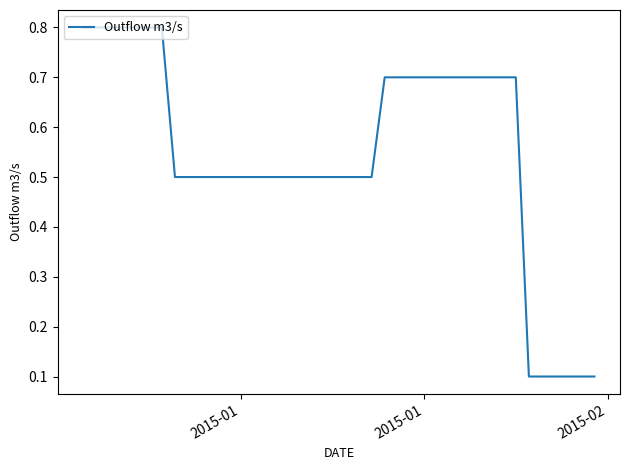

Reading left to right, extract all data points from this chart.

0.8	0.8	0.8	0.8	0.8	0.8	0.8	0.5	0.5	0.5	0.5	0.5	0.5	0.5	0.5	0.5	0.5	0.5	0.5	0.5	0.5	0.5	0.5	0.7	0.7	0.7	0.7	0.7	0.7	0.7	0.7	0.7	0.7	0.7	0.1	0.1	0.1	0.1	0.1	0.1